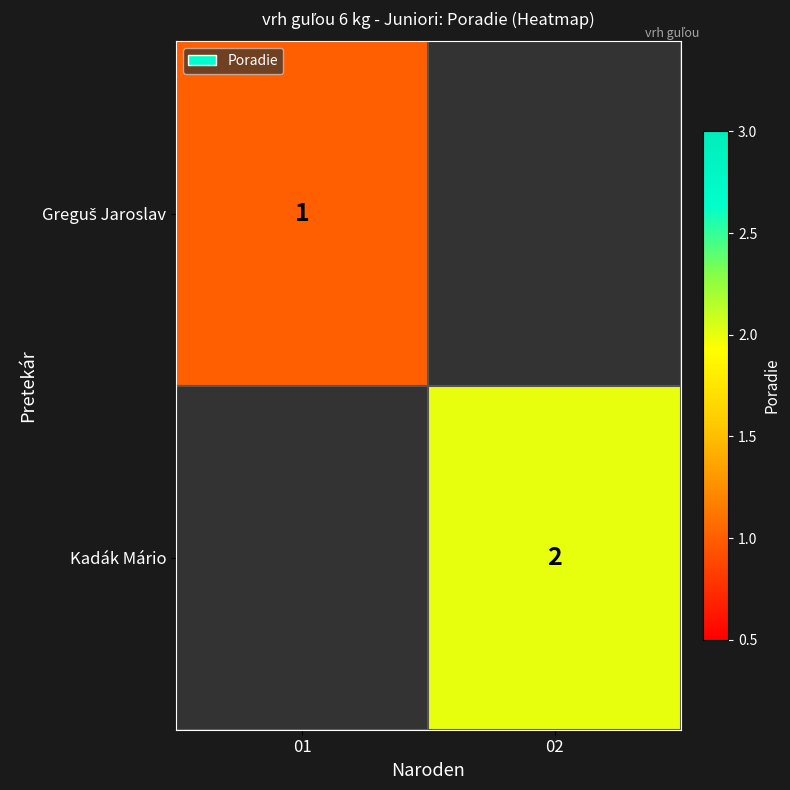

True or false: Kadák Mário has a value of 2 at 02.

True